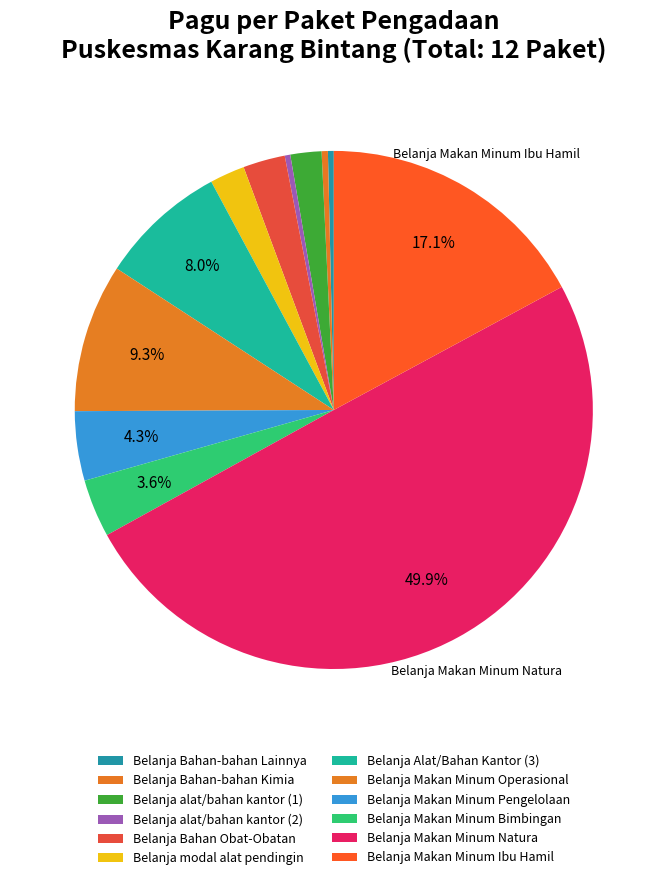

Rank the categories by value from lowest to highest.

Belanja alat/bahan kantor (2), Belanja Bahan-bahan Lainnya, Belanja Bahan-bahan Kimia, Belanja alat/bahan kantor (1), Belanja modal alat pendingin, Belanja Bahan Obat-Obatan, Belanja Makan Minum Bimbingan, Belanja Makan Minum Pengelolaan, Belanja Alat/Bahan Kantor (3), Belanja Makan Minum Operasional, Belanja Makan Minum Ibu Hamil, Belanja Makan Minum Natura